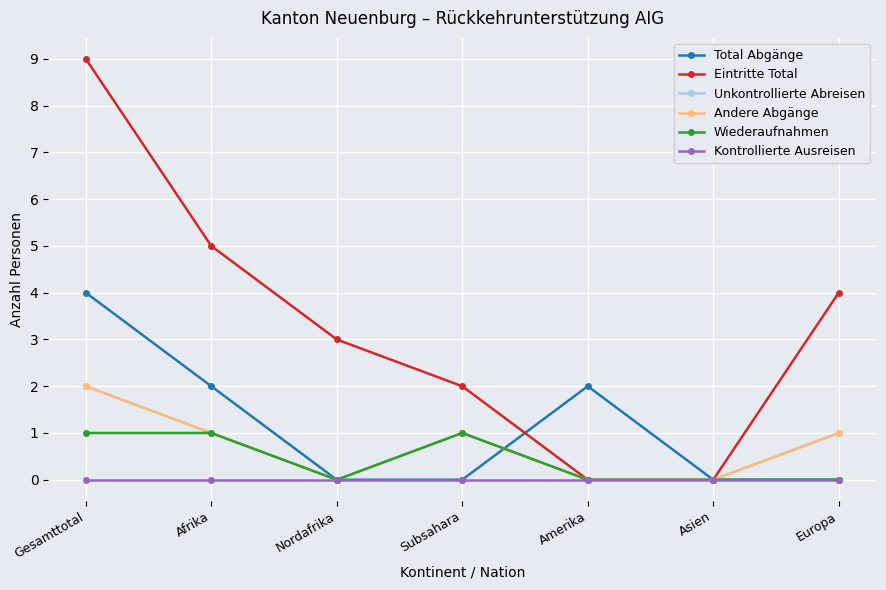

Does the chart have visible grid lines?

Yes